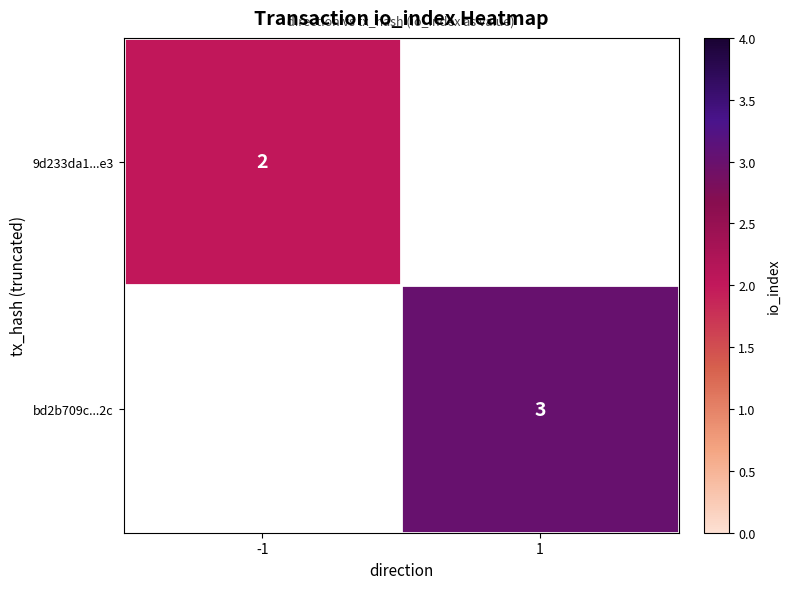

Is it true that bd2b709c...2c equals 3 at 1?

True